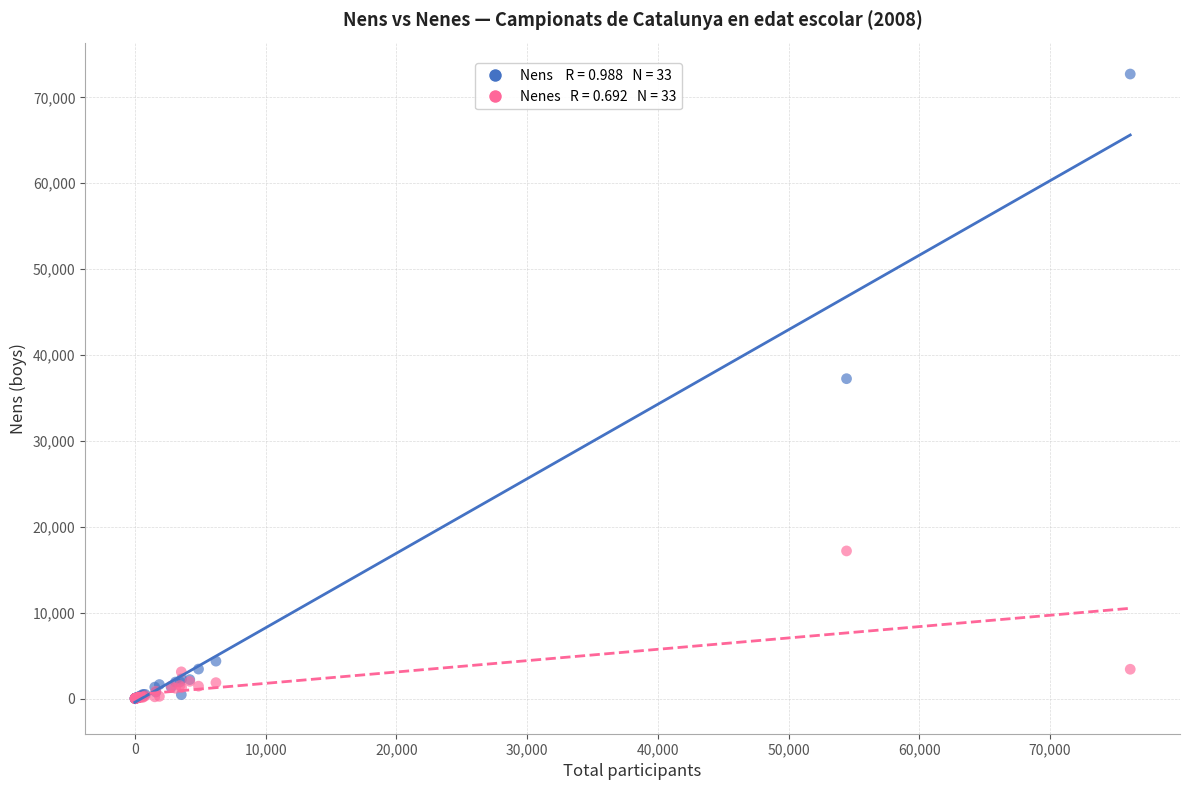

Across all series, what Y value is closest to 36361?

37246